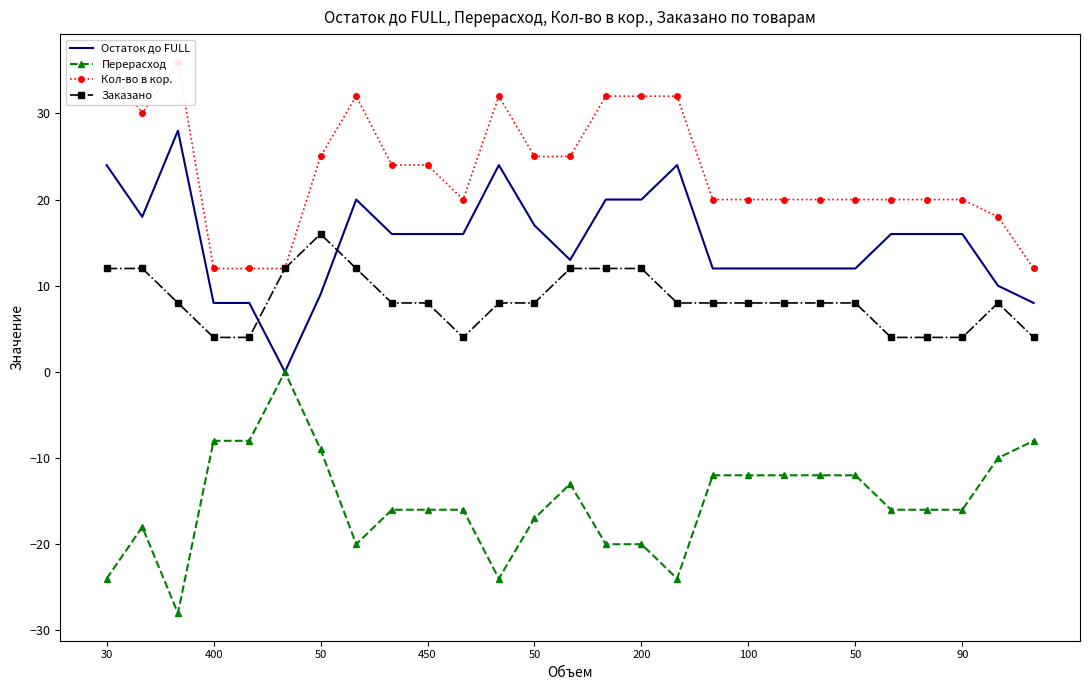

Reading left to right, what are all the values shown in this chart?

Остаток до FULL: 24	18	28	8	8	0	9	20	16	16	16	24	17	13	20	20	24	12	12	12	12	12	16	16	16	10	8
Перерасход: -24	-18	-28	-8	-8	0	-9	-20	-16	-16	-16	-24	-17	-13	-20	-20	-24	-12	-12	-12	-12	-12	-16	-16	-16	-10	-8
Кол-во в кор.: 36	30	36	12	12	12	25	32	24	24	20	32	25	25	32	32	32	20	20	20	20	20	20	20	20	18	12
Заказано: 12	12	8	4	4	12	16	12	8	8	4	8	8	12	12	12	8	8	8	8	8	8	4	4	4	8	4